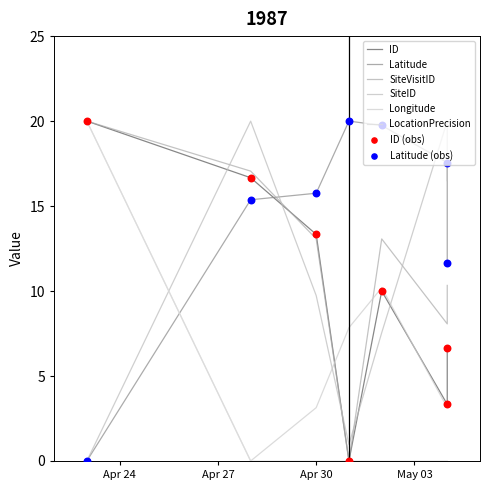

At how many categories does at least one series exceed 19?

5